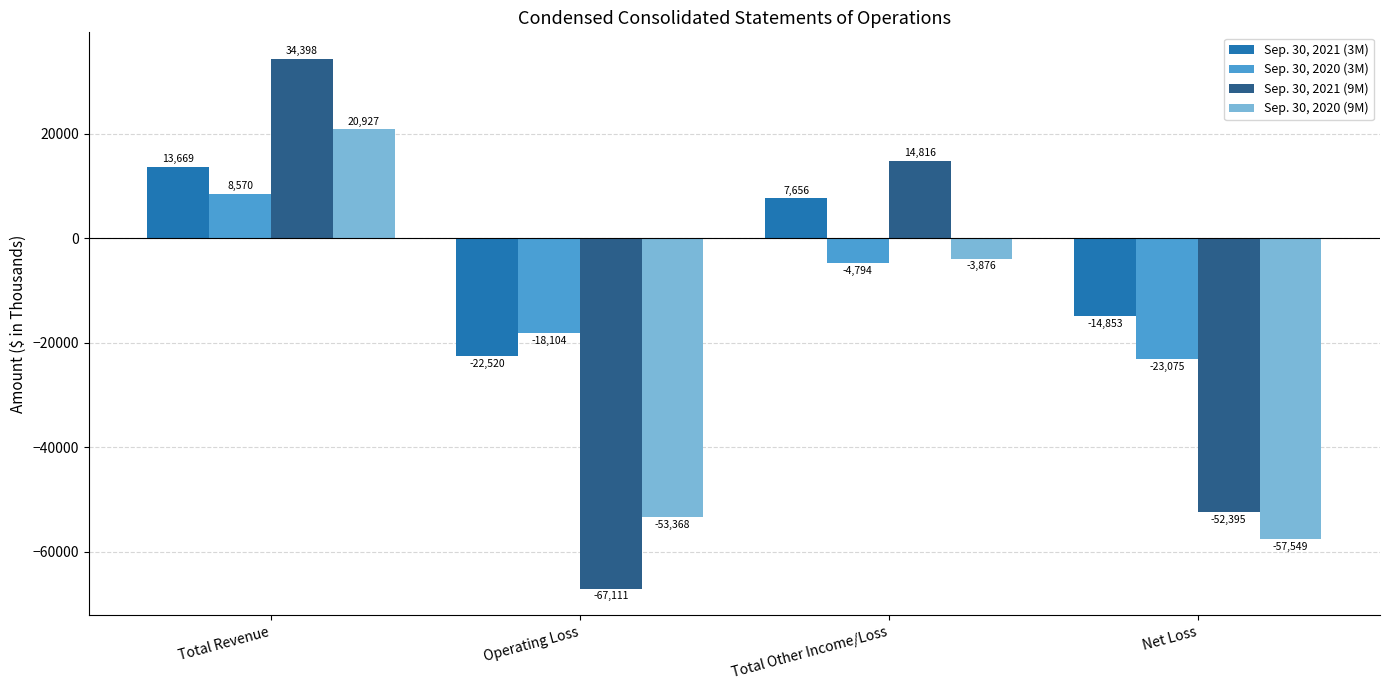

What is the label of the 2nd bar from the right?

Total Other Income/Loss